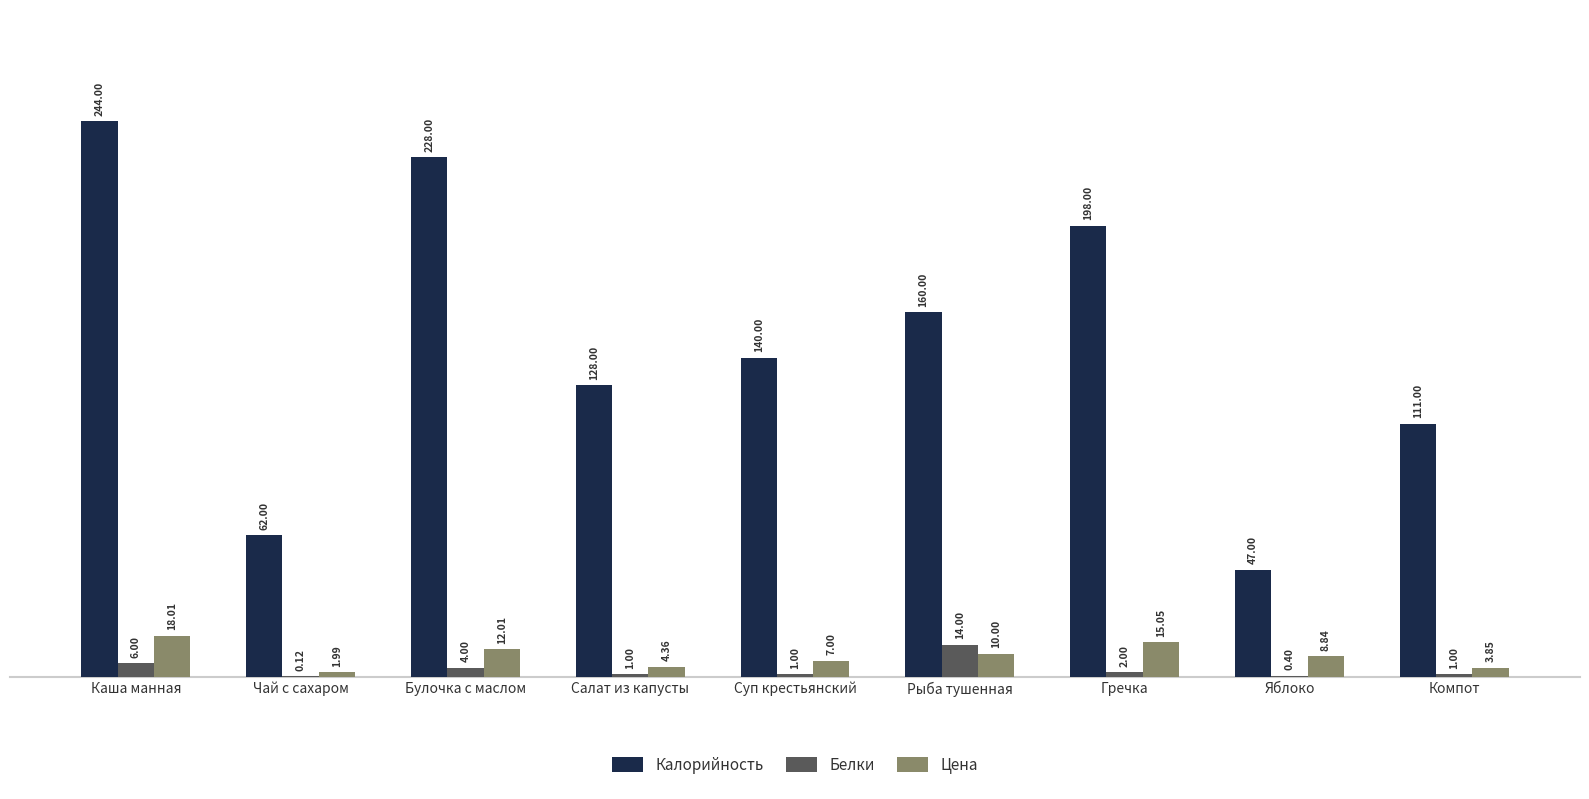

What is the spread (max minus min) of values at Компот?

110.0